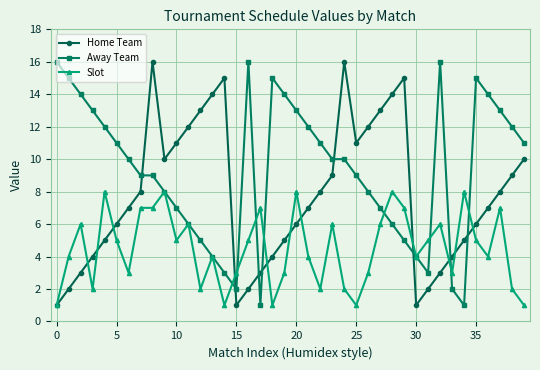

What are all the series names shown in the legend?

Home Team, Away Team, Slot